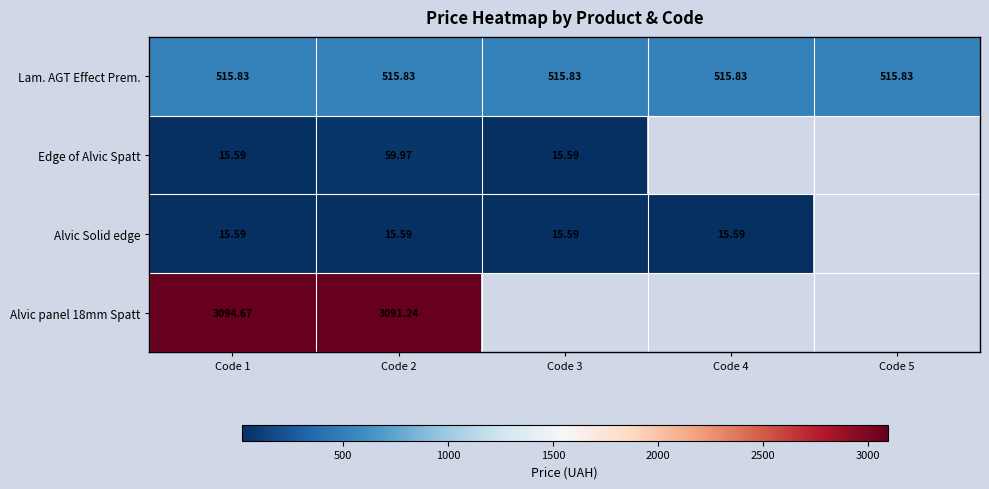

How many series are shown in this chart?

4